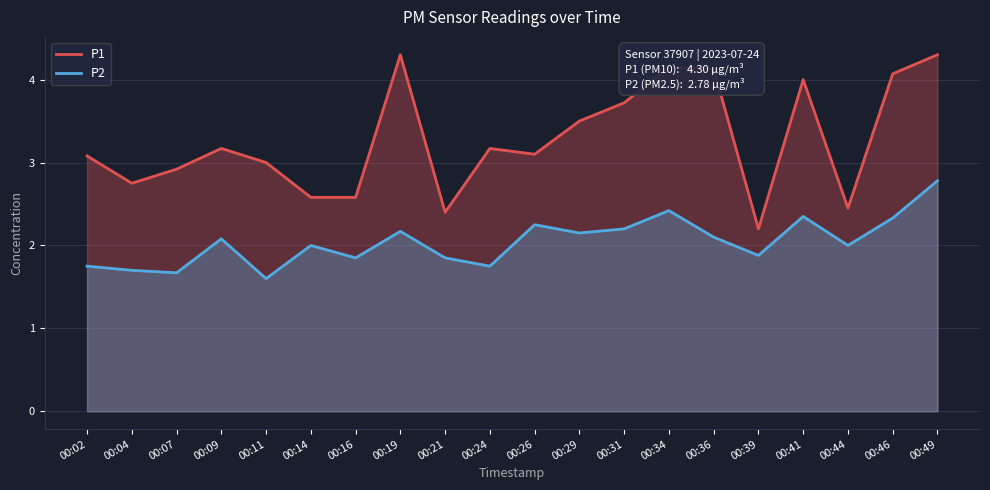

The value of P2 at 00:14 is 1.3. True or false?

False